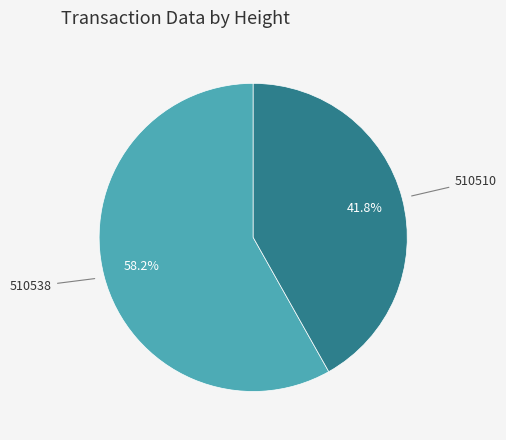

Is there a majority slice in this chart?

Yes